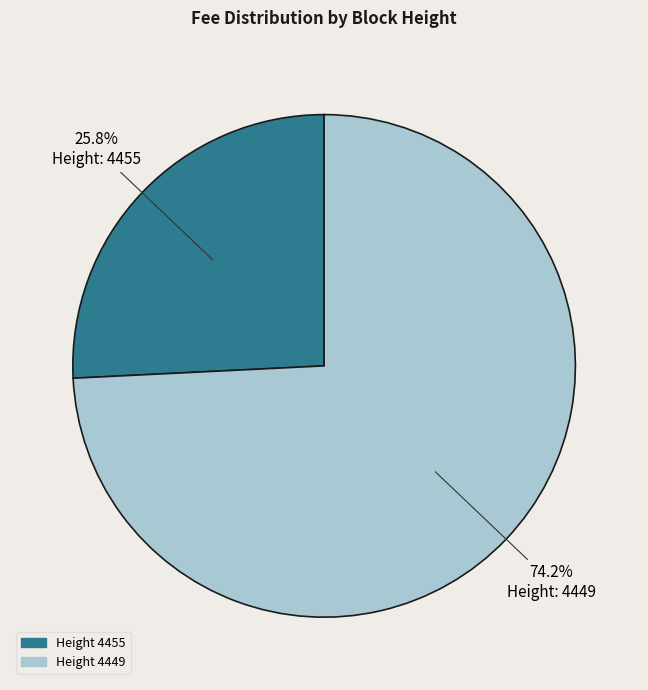

Is there a majority slice in this chart?

Yes